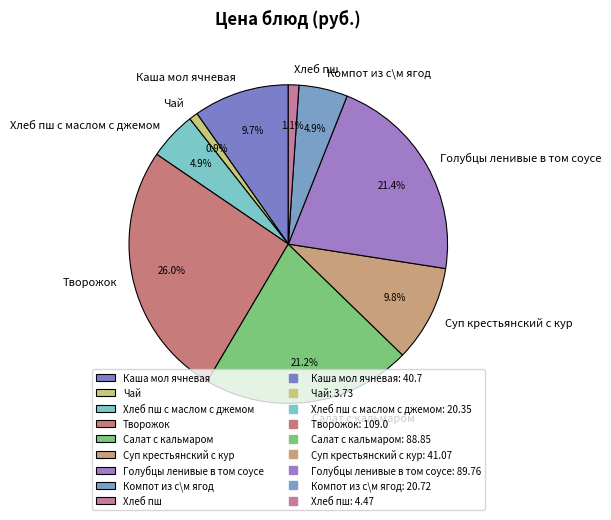

Does Хлеб пш represent more than half of the total?

No